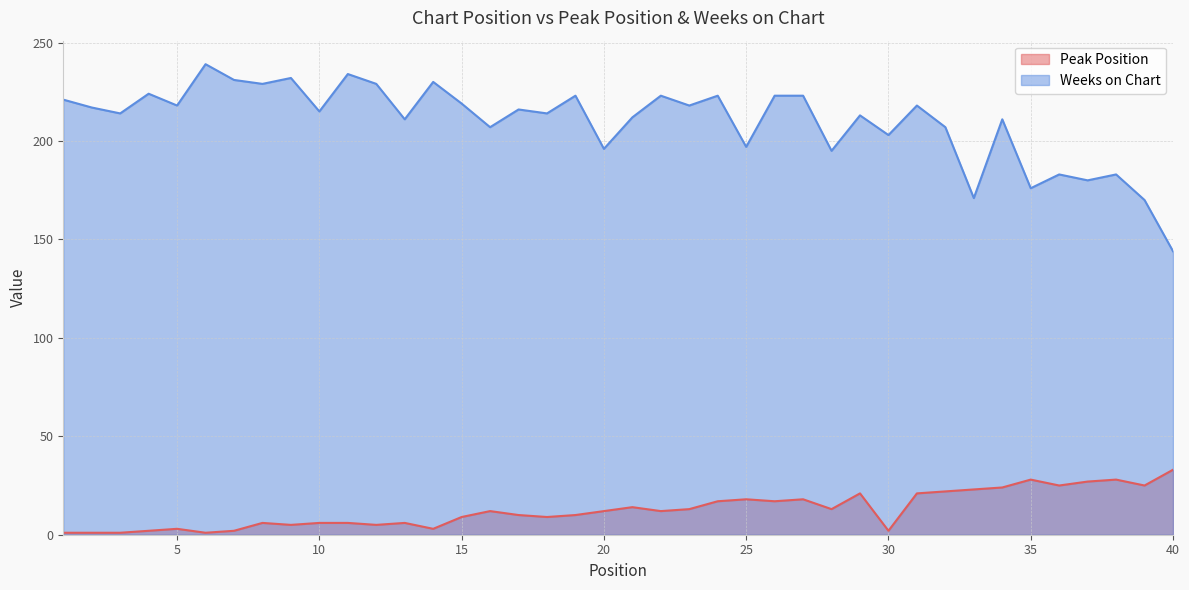

How many interior local peaks does the Peak Position series have?

10